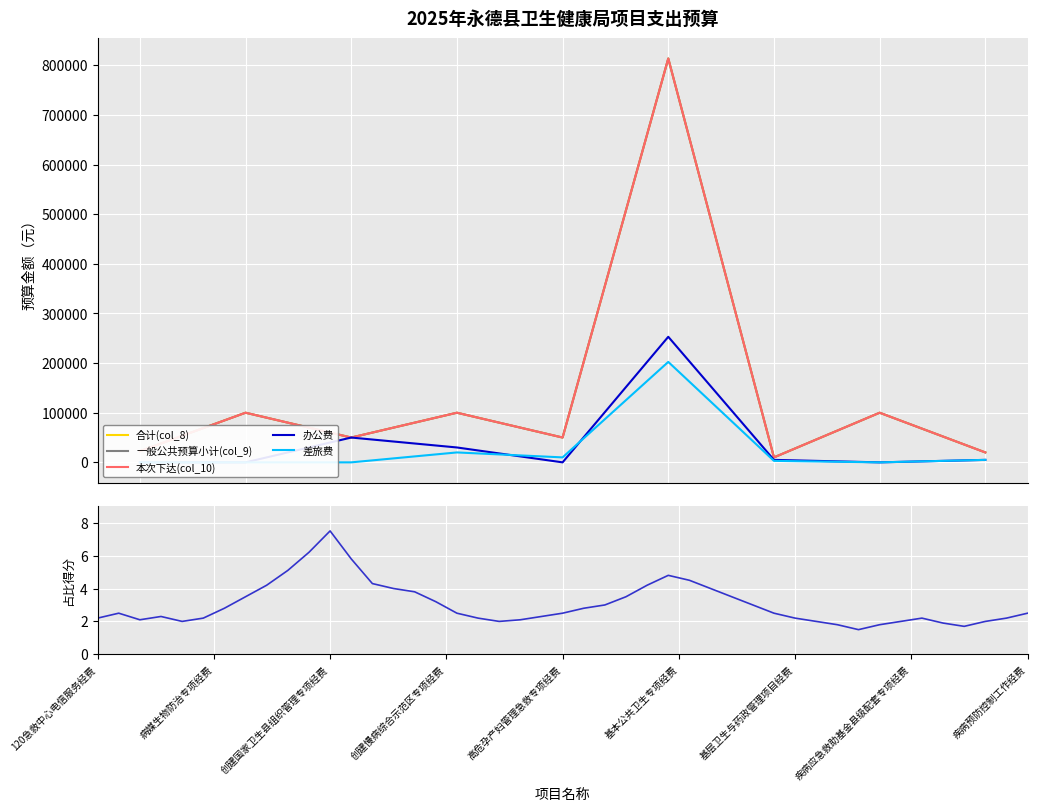

At which label is 差旅费 closest to 101200?

创建慢病综合示范区专项经费